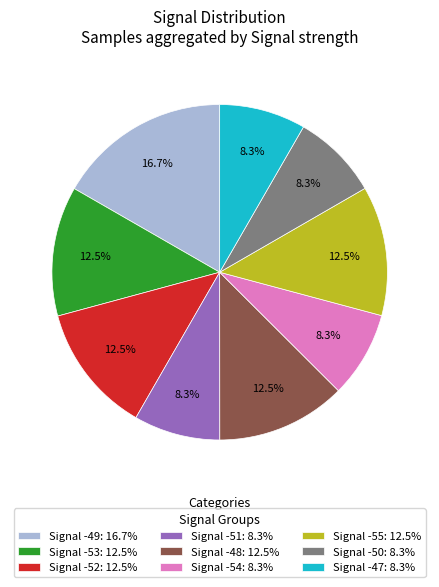

Is there a majority slice in this chart?

No